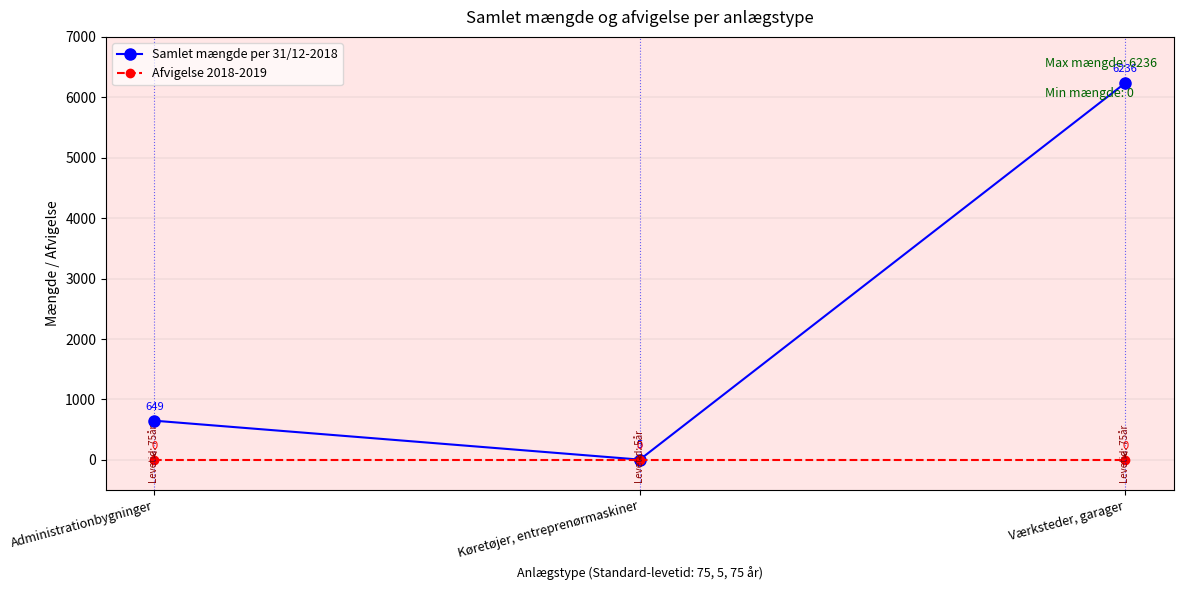

How many Samlet mængde per 31/12-2018 values are between 5 and 6236?

3